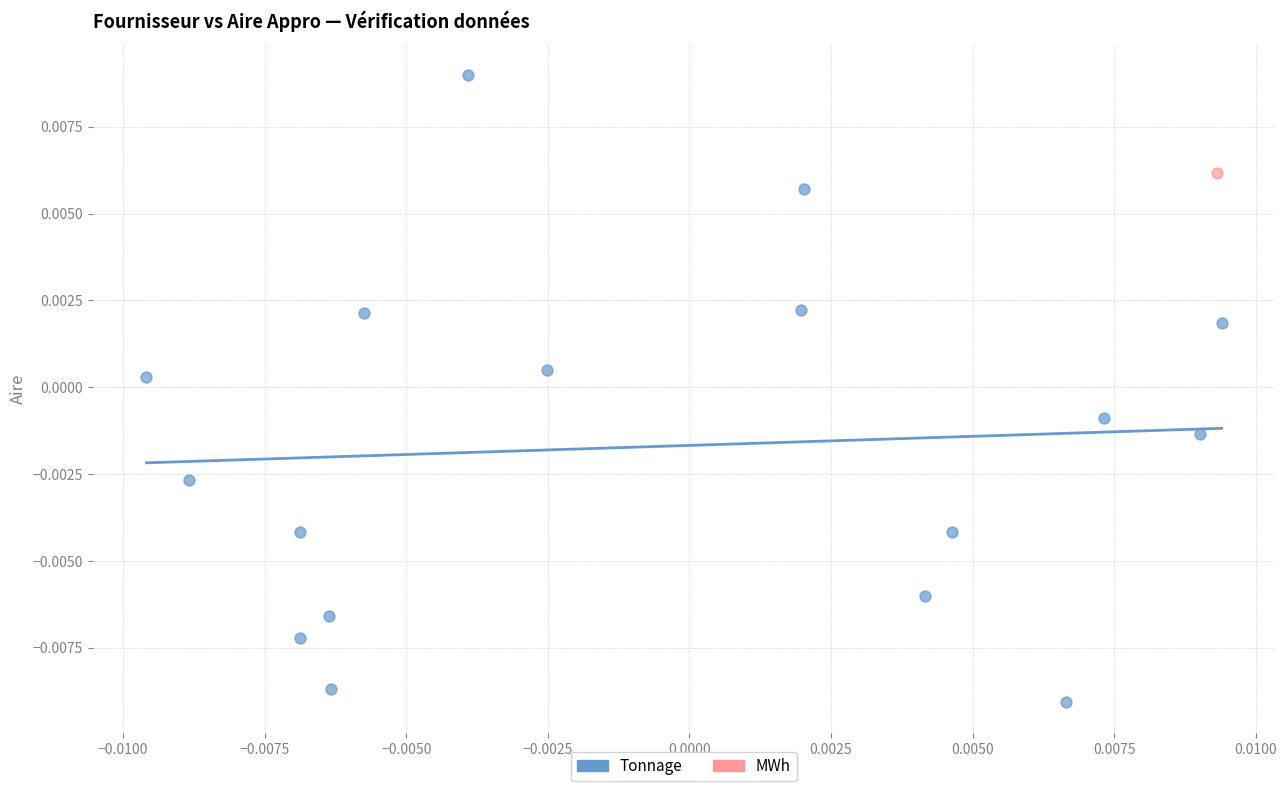

What are all the series names shown in the legend?

Tonnage, MWh